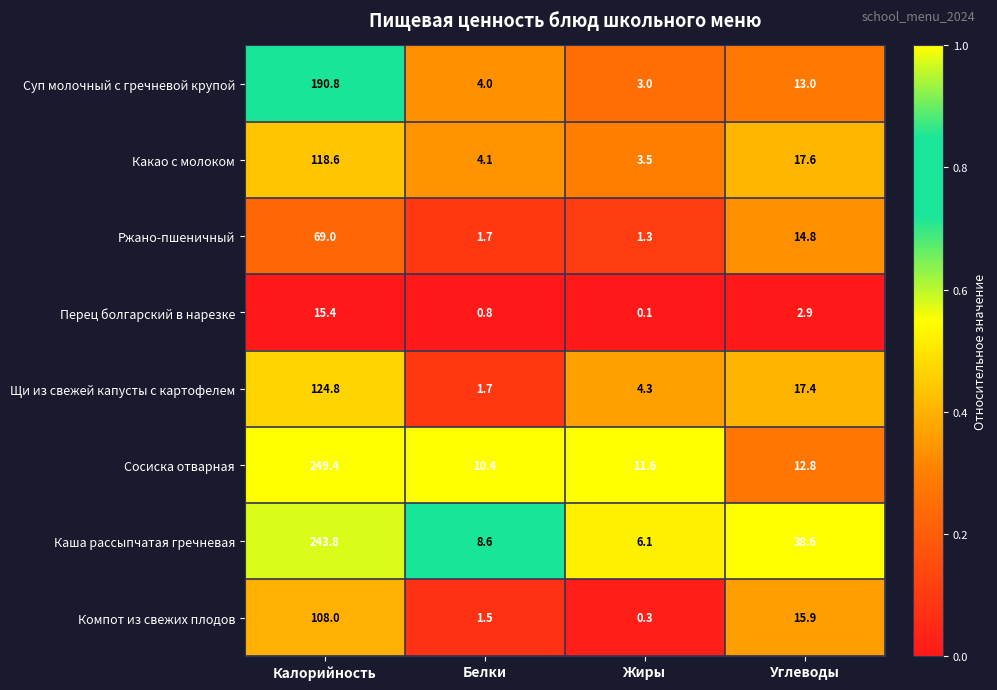

At which category is the sum across all series the highest?

Калорийность